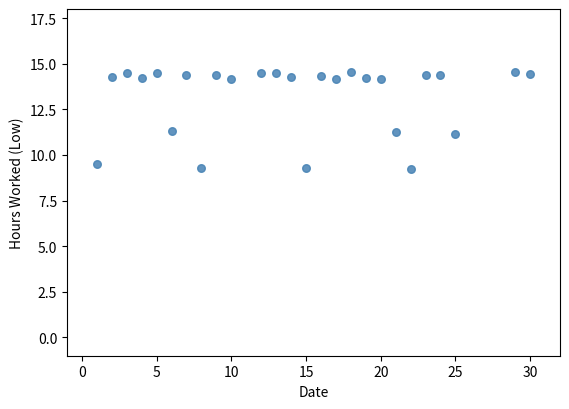

What is the range of X values (max minus min)?

29.0